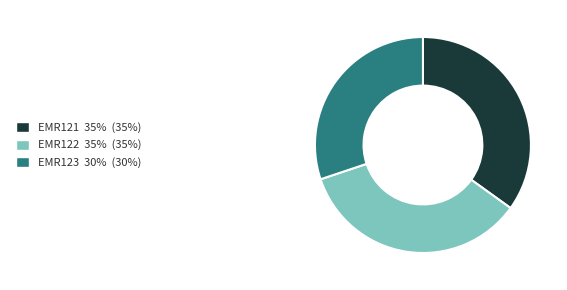

What is the smallest slice in the pie chart?

EMR123